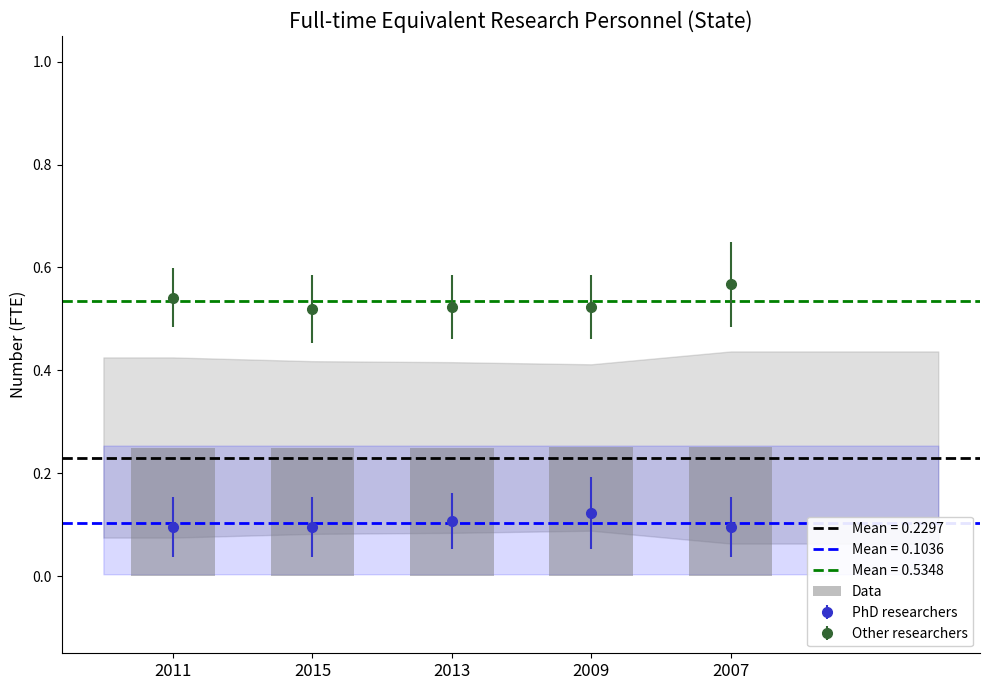

What is the value of the 4th bar from the left?

0.3